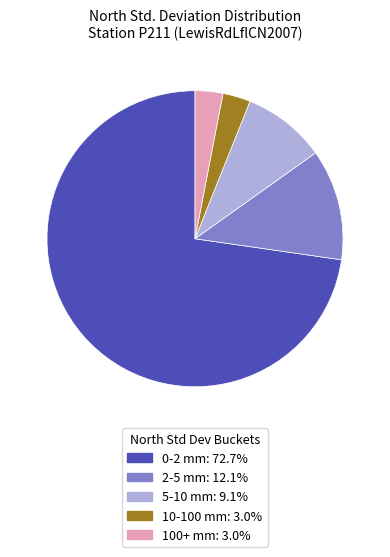

How many segments does this pie chart have?

5